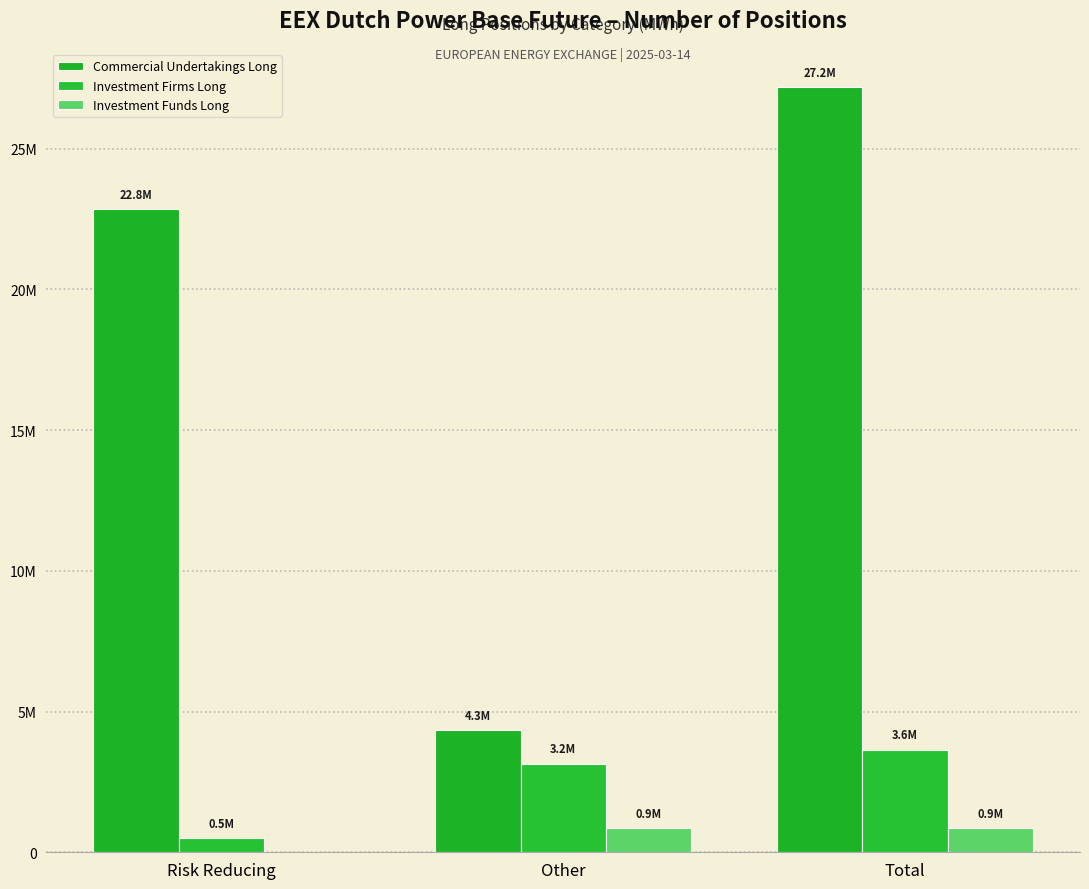

Does the chart contain stacked bars?

No